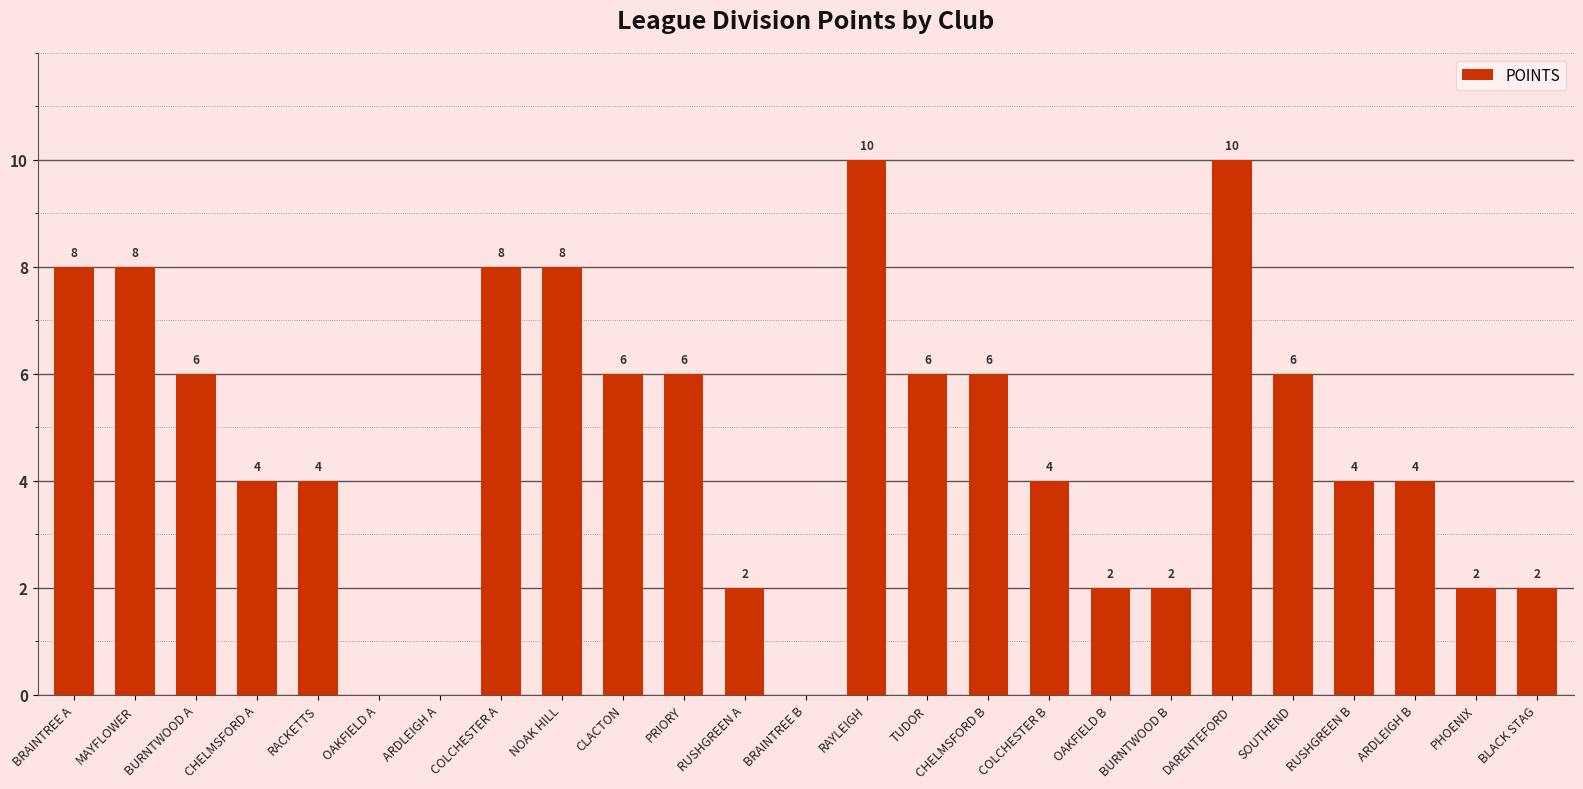

The chart shows a value of 2 at PHOENIX. True or false?

True